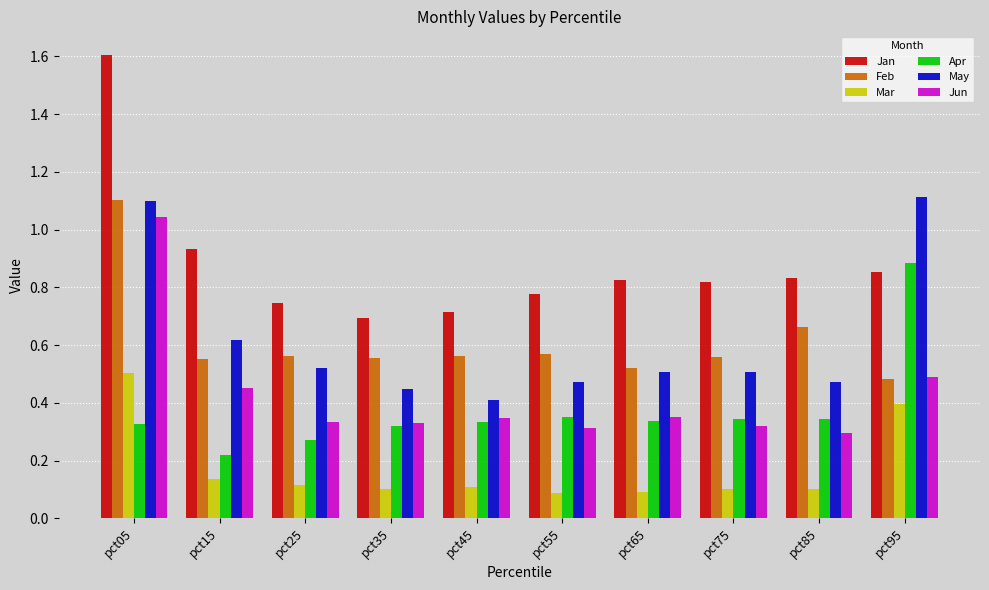

At which label is May closest to 0?

pct45